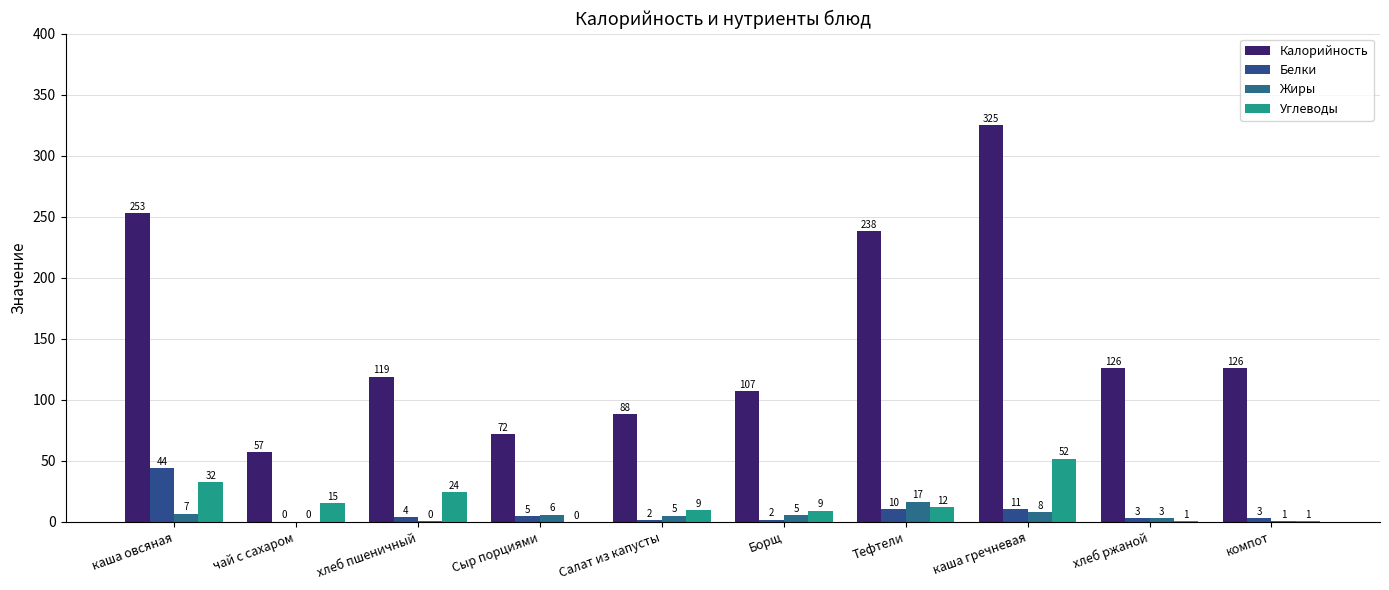

Does the chart contain stacked bars?

No